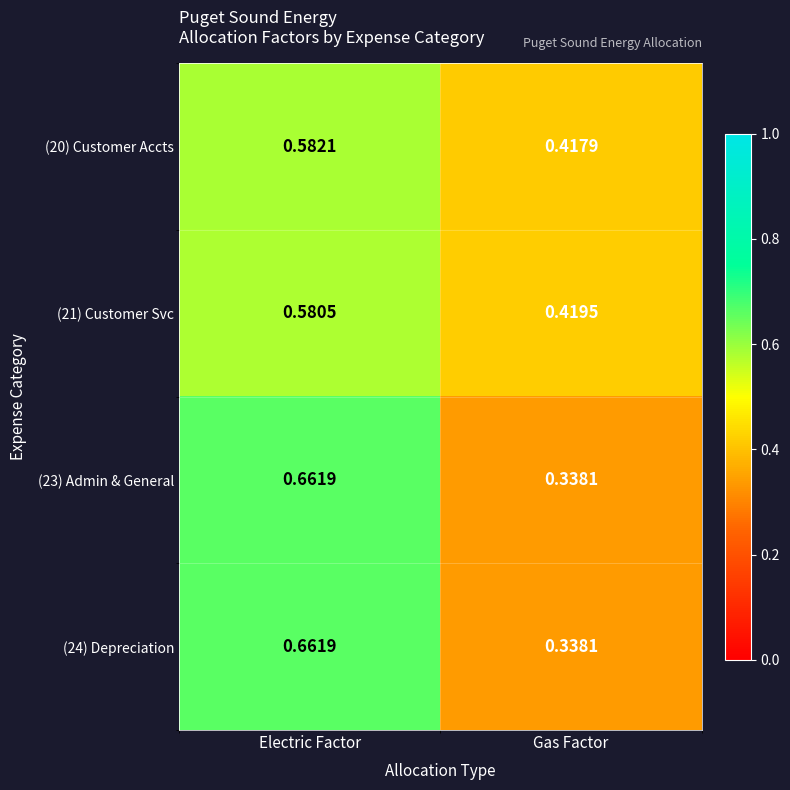

Which category has the highest value in the (23) Admin & General series?

Electric Factor